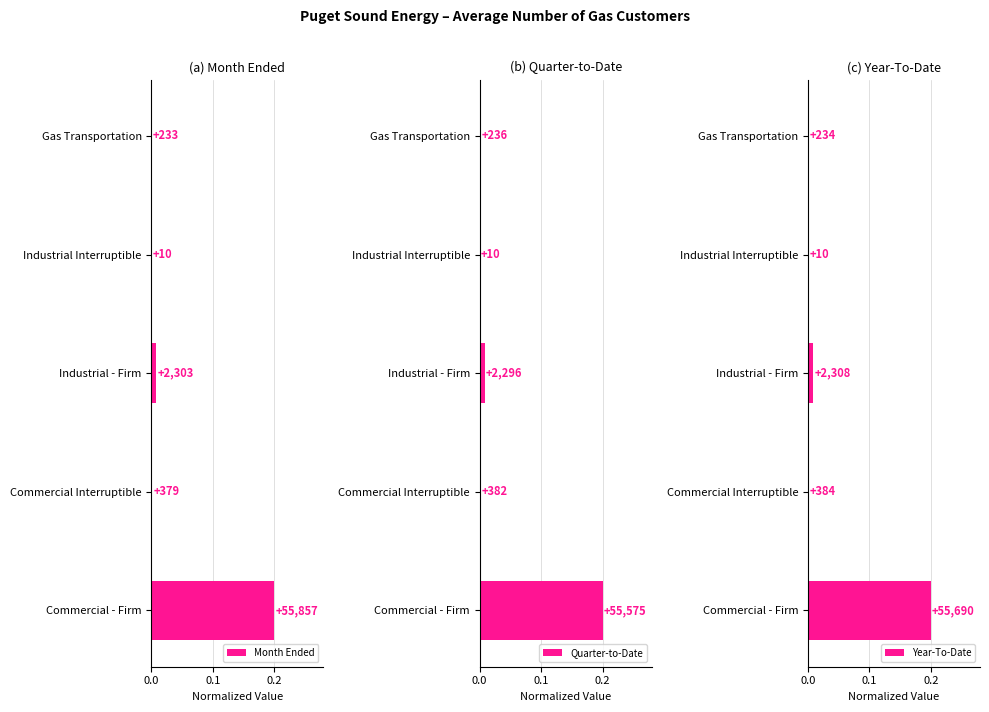

Between Gas Transportation and Commercial Interruptible, which is larger?

Commercial Interruptible